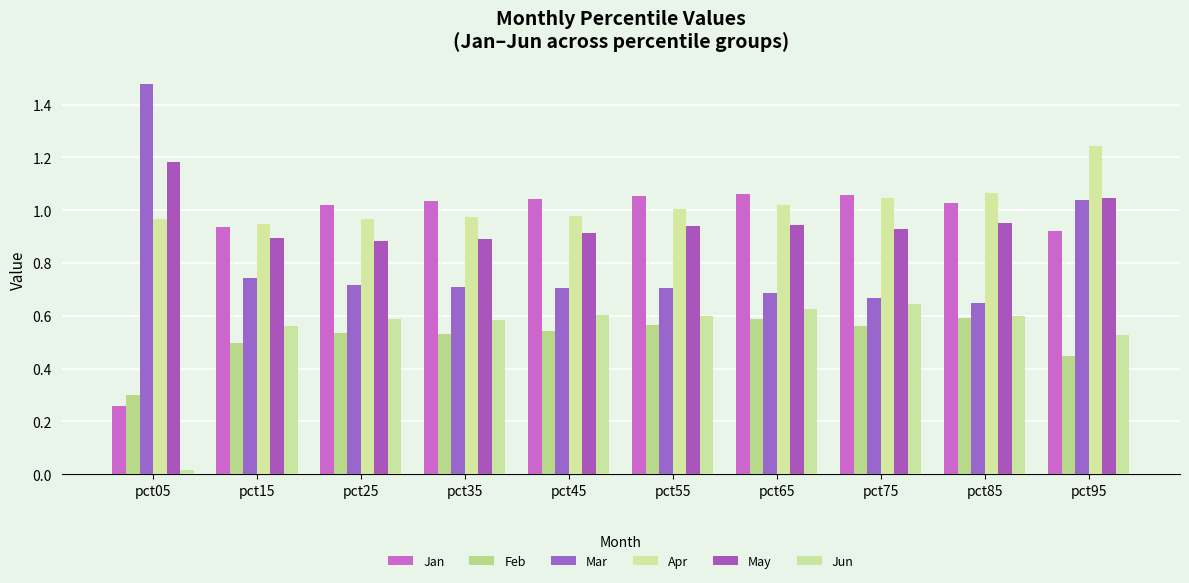

How many distinct data groups are displayed?

6